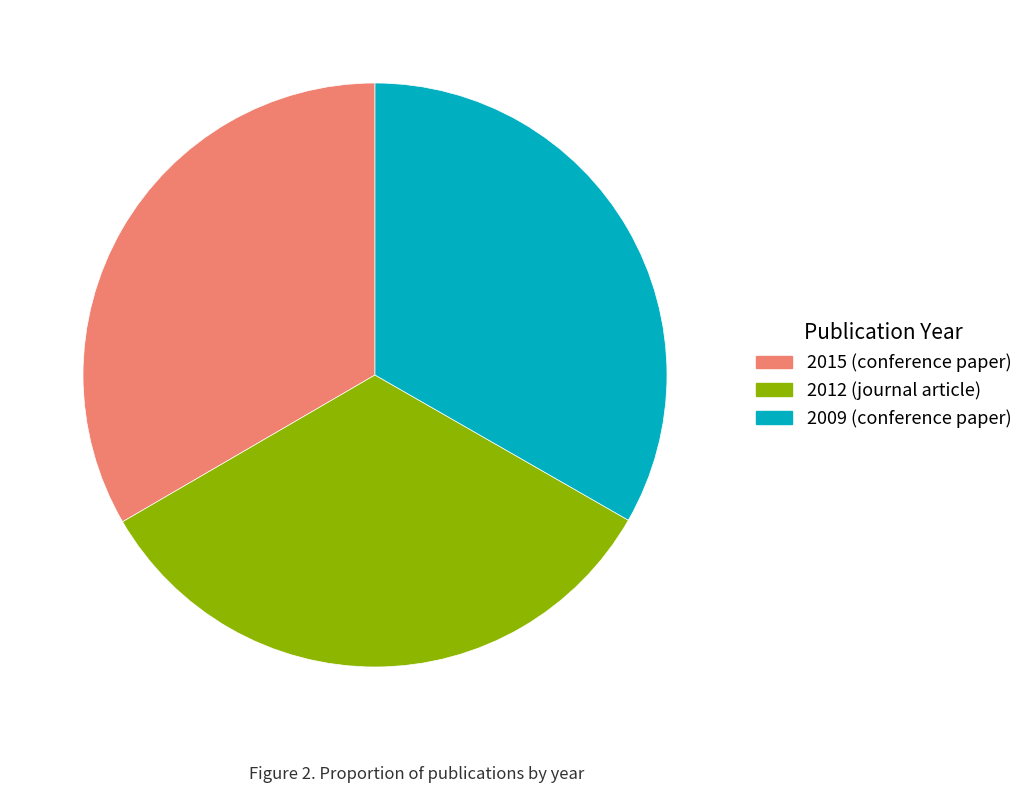

Is it true that 2012 (journal article) is 33% of the pie?

True